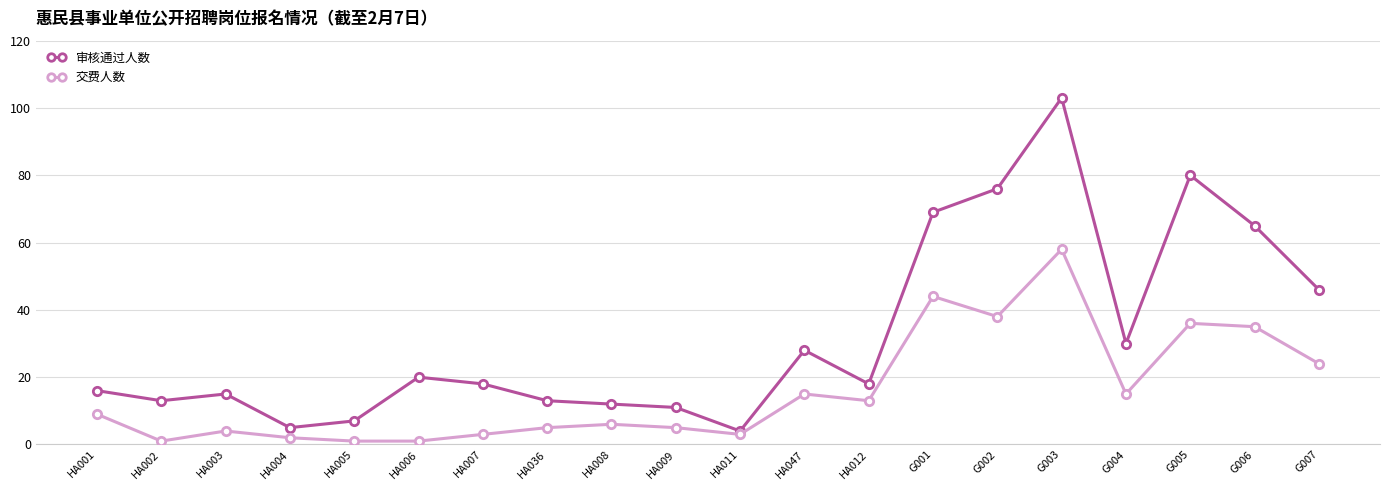

True or false: 审核通过人数 has a value of 80 at G005.

True